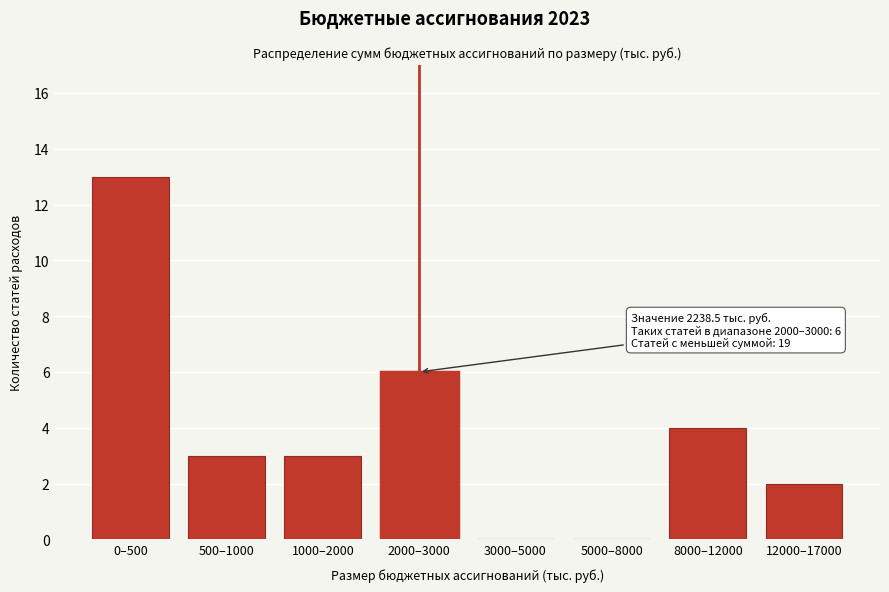

Reading right to left, list all the values displayed in this chart.

12000–17000=2	8000–12000=4	5000–8000=0	3000–5000=0	2000–3000=6	1000–2000=3	500–1000=3	0–500=13